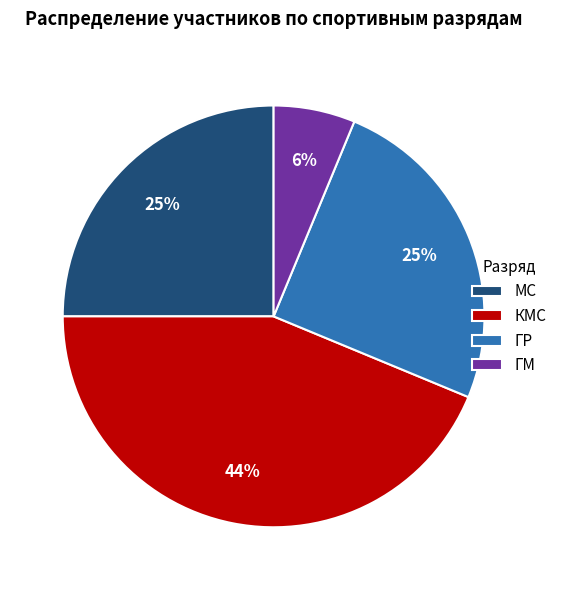

How many segments does this pie chart have?

4